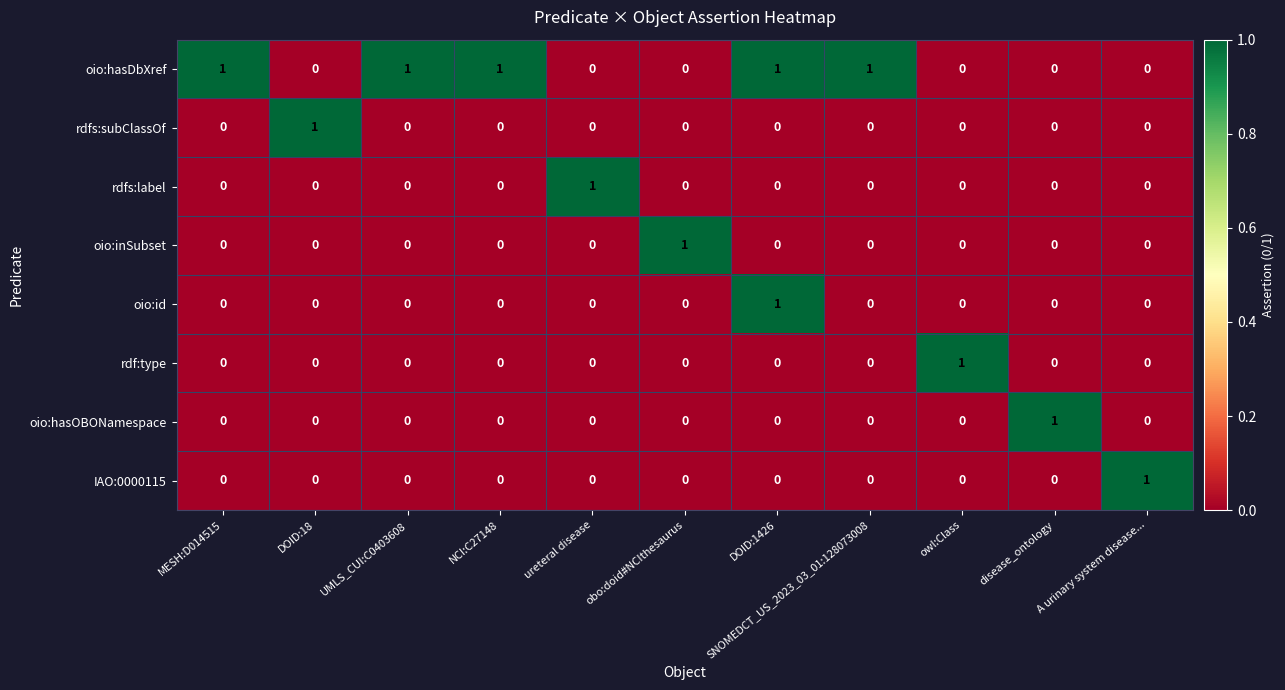

Which series has the largest total across all categories?

oio:hasDbXref